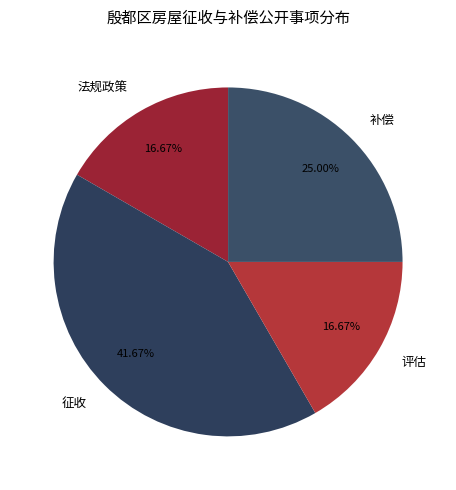

Count the number of slices in the pie.

4